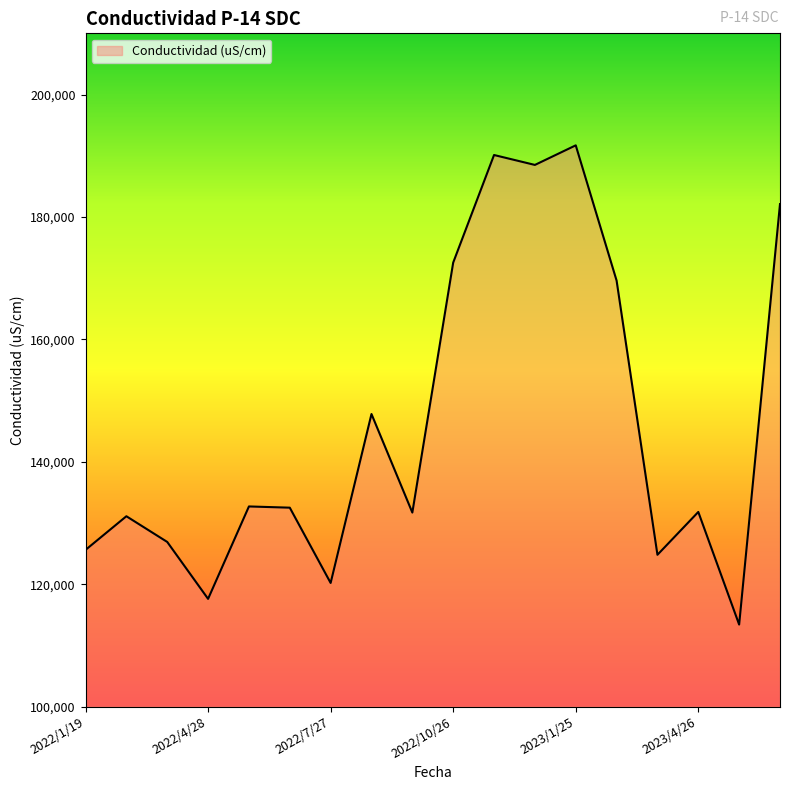

How many lines are shown in the chart?

1